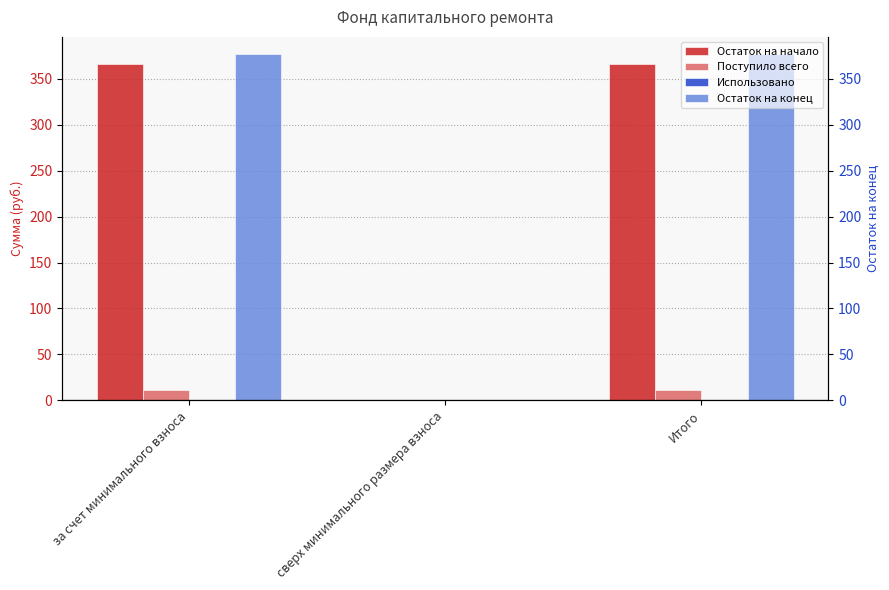

Rank the series by their maximum value, from highest to lowest.

Остаток на конец, Остаток на начало, Поступило всего, Использовано